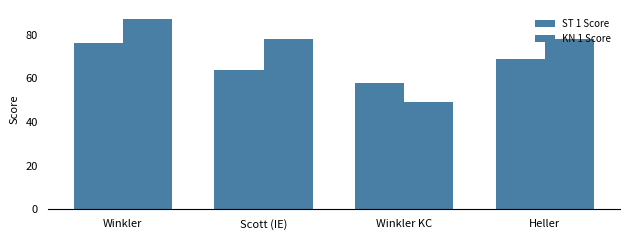

How many bars are there in total?

8